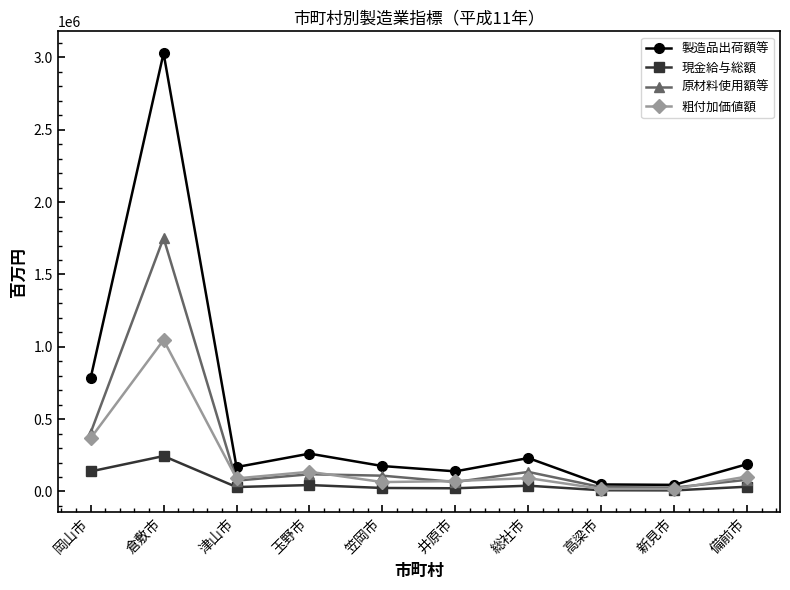

How many distinct data groups are displayed?

4